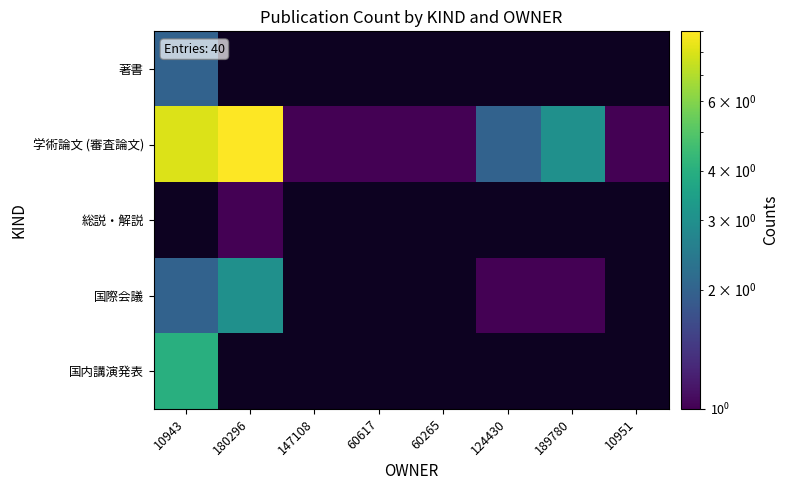

Which series has the largest total across all categories?

学術論文 (審査論文)